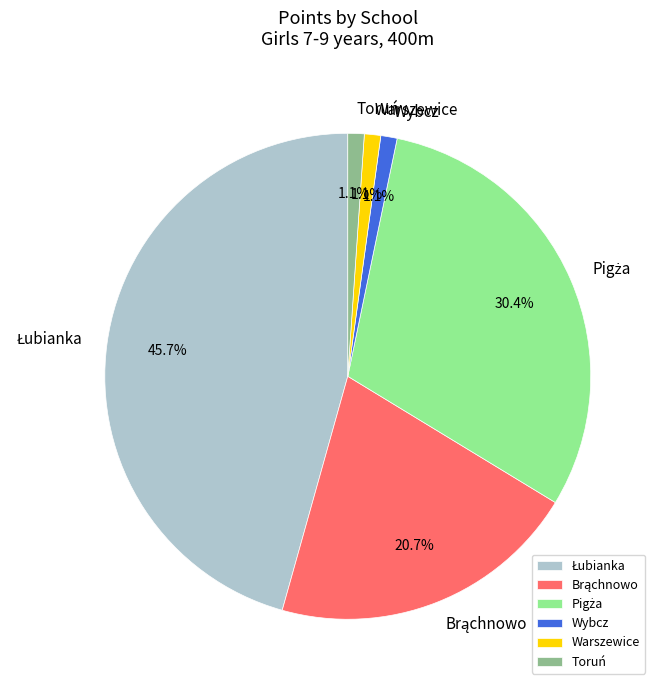

Is there a majority slice in this chart?

No